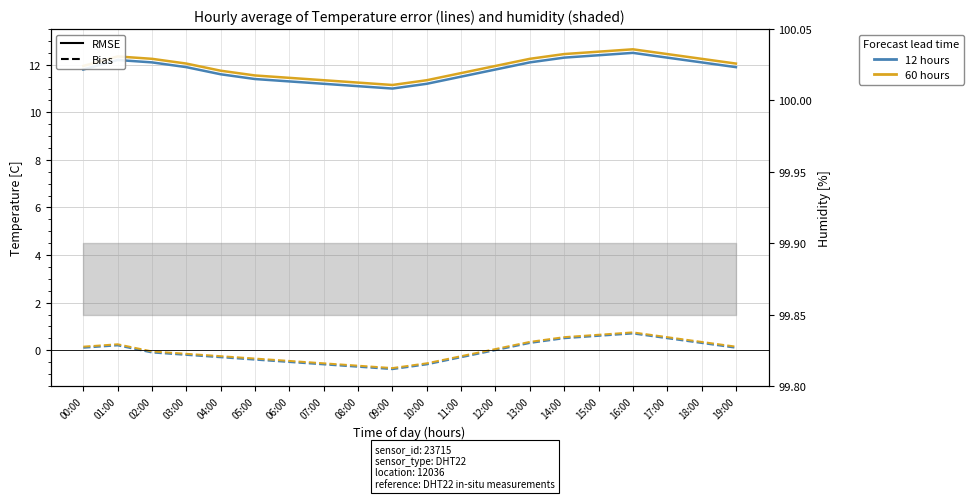

True or false: Temperature Bias (12h) and Temperature Bias (60h) cross at least once.

False